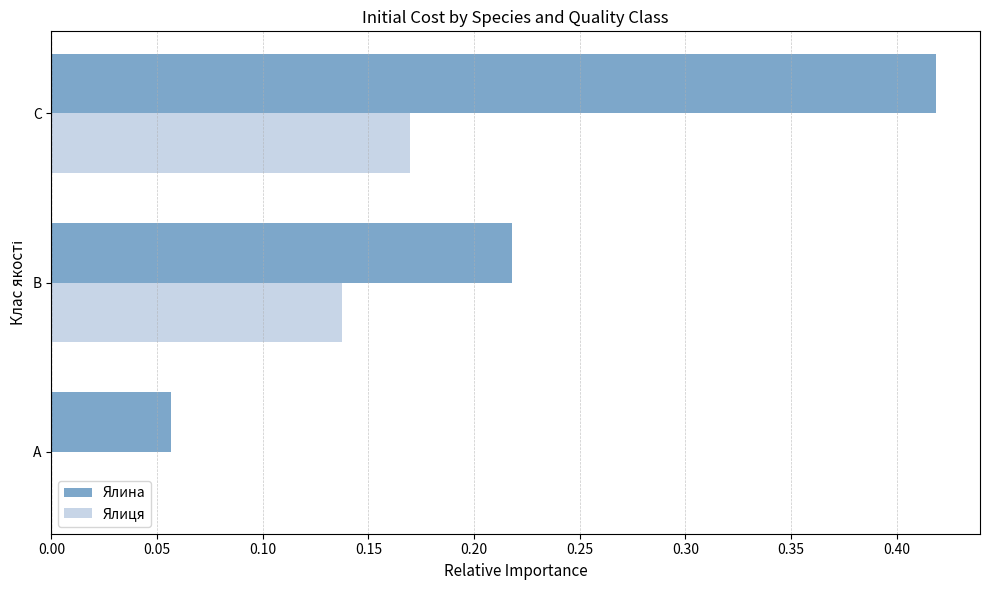

Which series changed the most between A and B?

Ялина